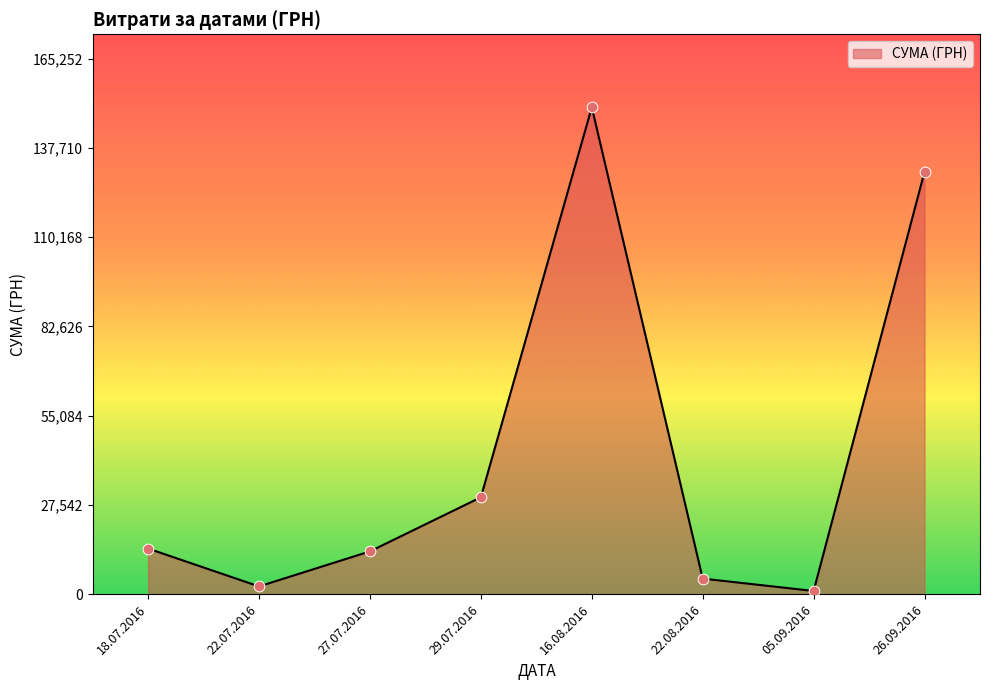

What is the change in value from 27.07.2016 to 29.07.2016?

+16697.2